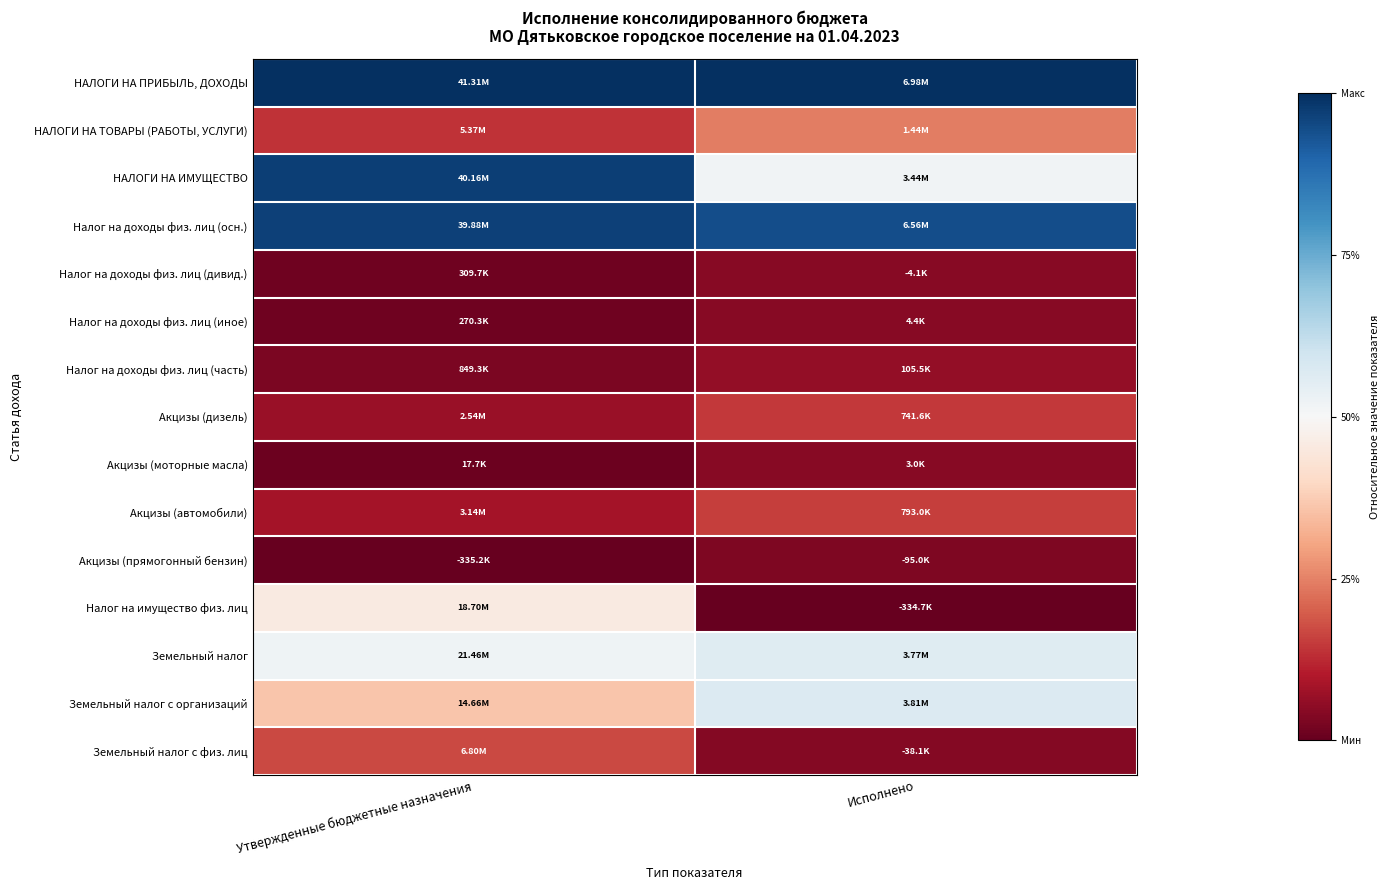

What is the spread (max minus min) of values at Утвержденные бюджетные назначения?

1.0